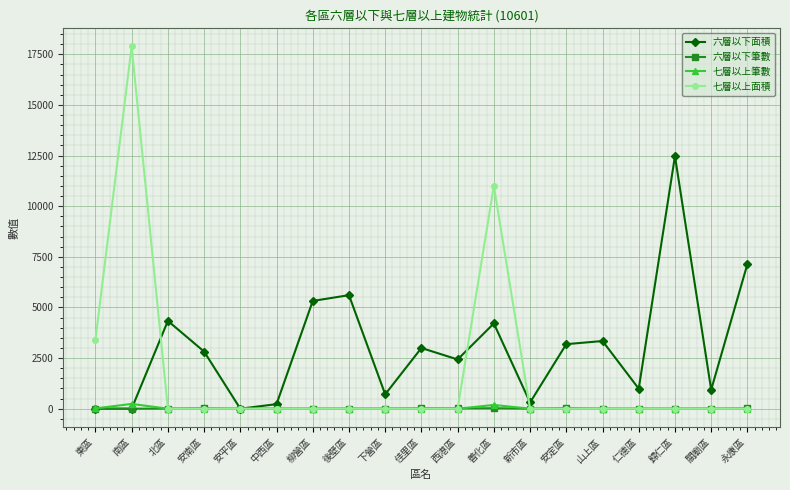

Which series has the largest range (max minus min)?

七層以上面積